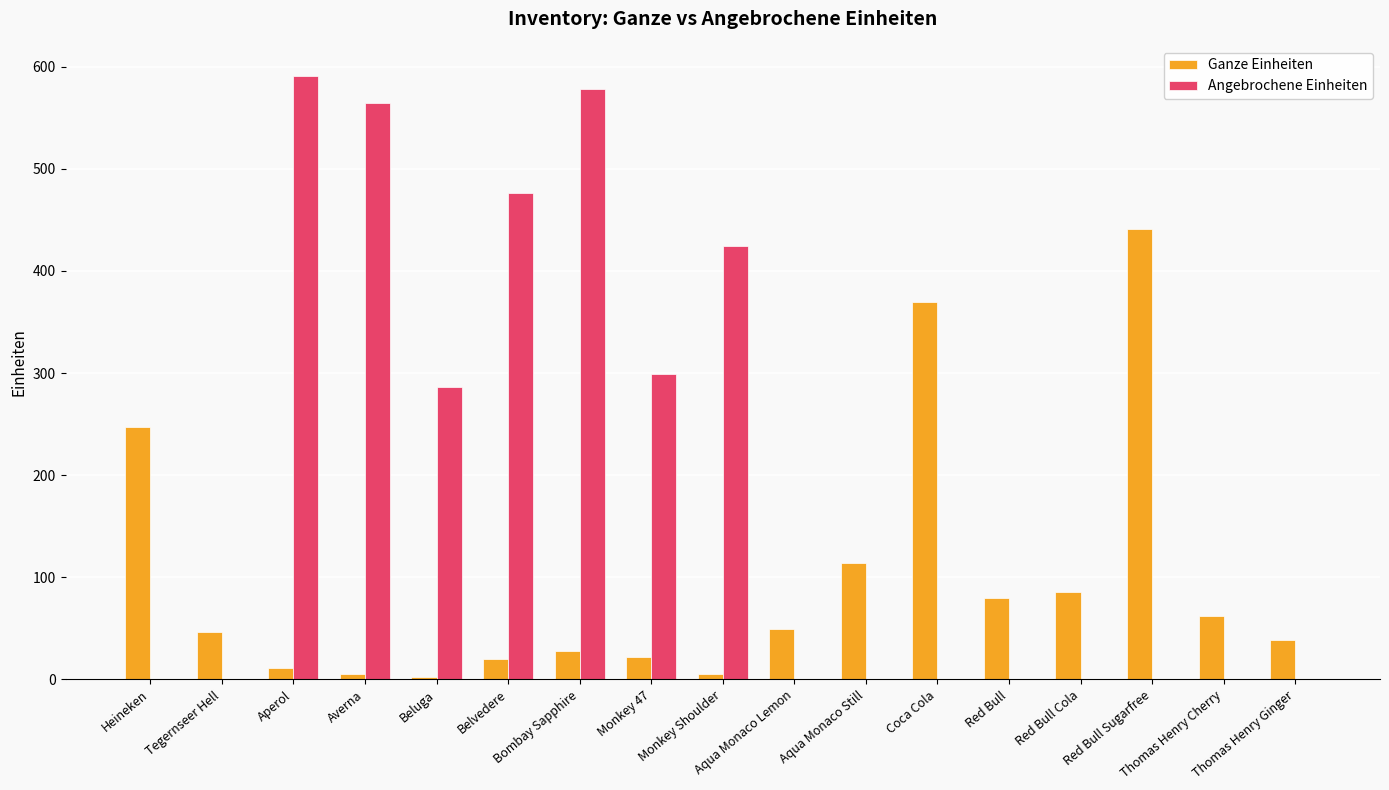

What is the highest value of the Ganze Einheiten series?

441.0